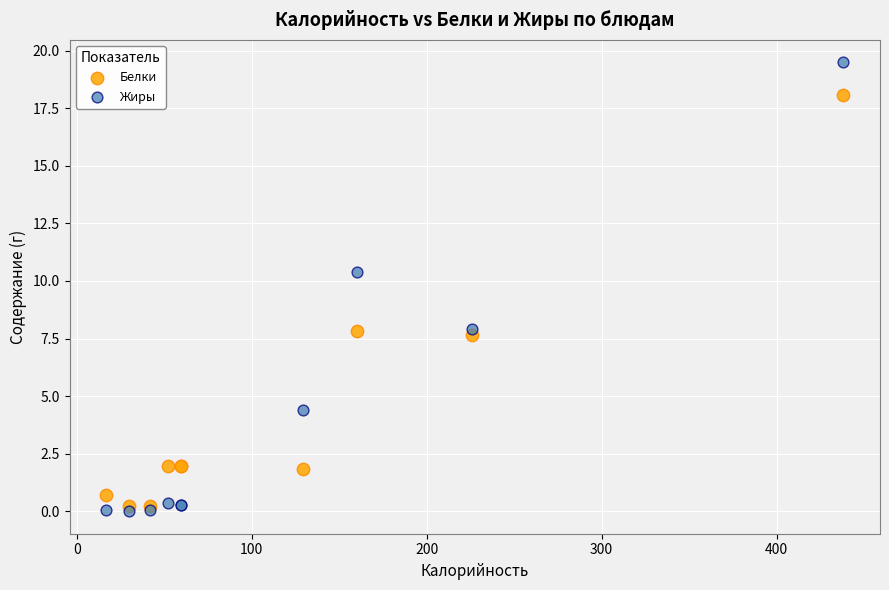

Which series reaches the maximum Y coordinate?

Жиры